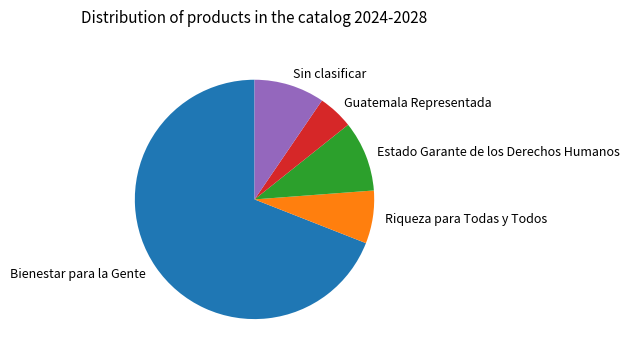

Is there a majority slice in this chart?

Yes